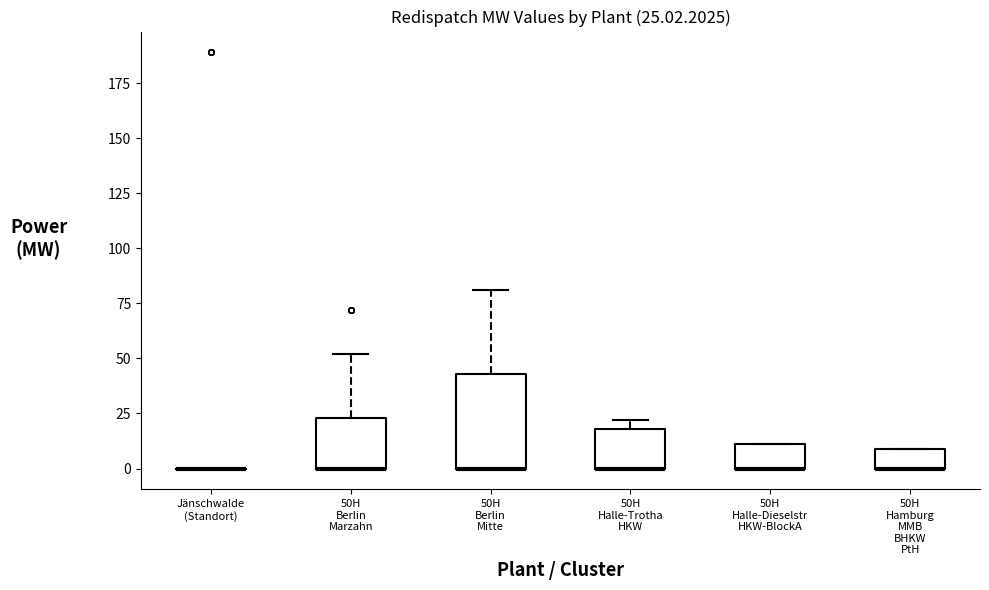

Comparing the boxes themselves (not the whiskers), which one is the tallest?

50H Berlin Mitte